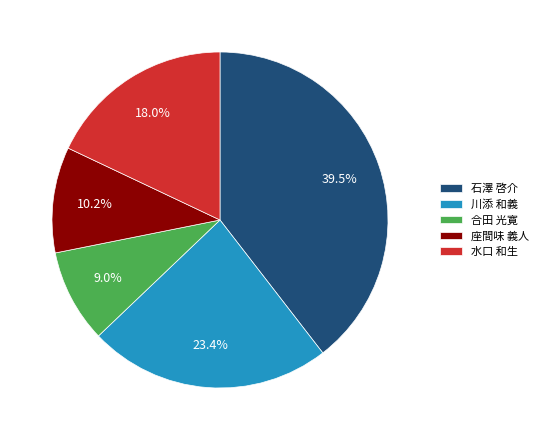

To the nearest percent, what is the combined percentage of 座間味 義人 and 合田 光寛?

19%